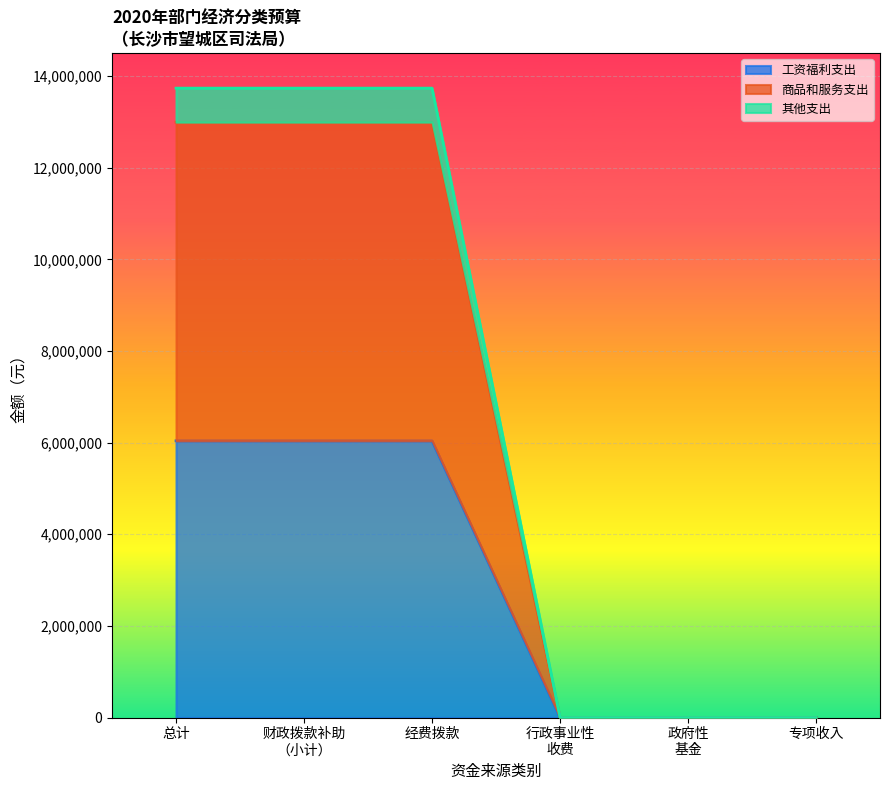

How many values in 总计 are above zero?

3